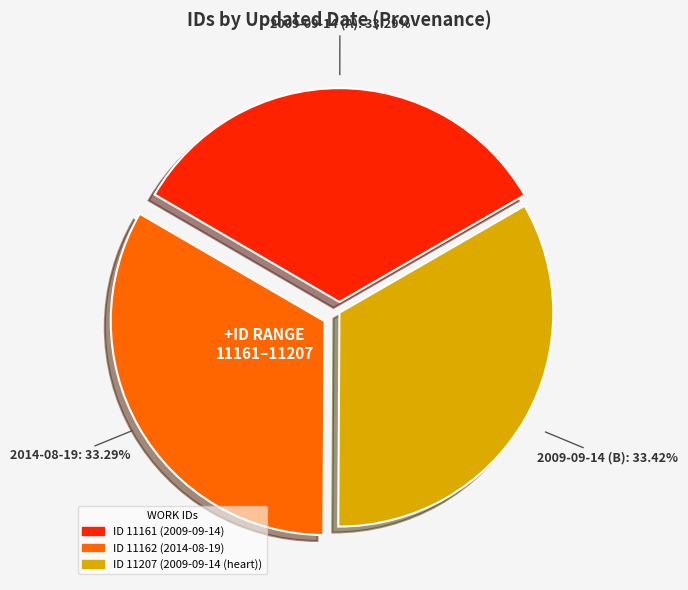

Is there any slice that represents more than half of the pie?

No